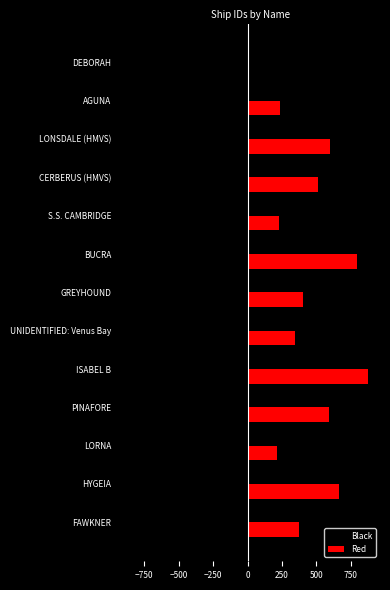

What is the greatest value displayed?

877